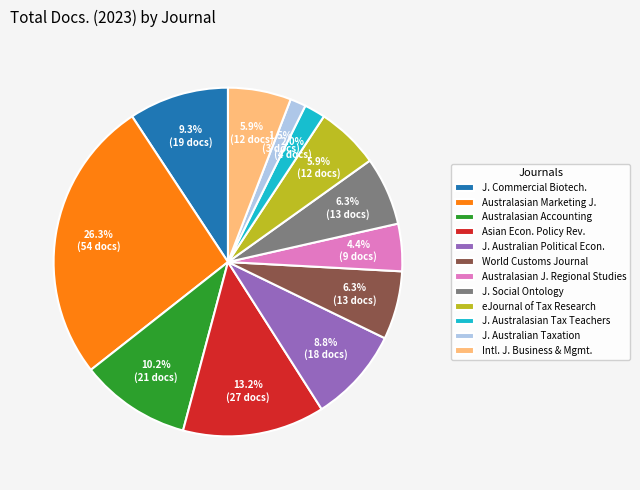

Which has a higher value, J. Australian Political Econ. or Asian Econ. Policy Rev.?

Asian Econ. Policy Rev.